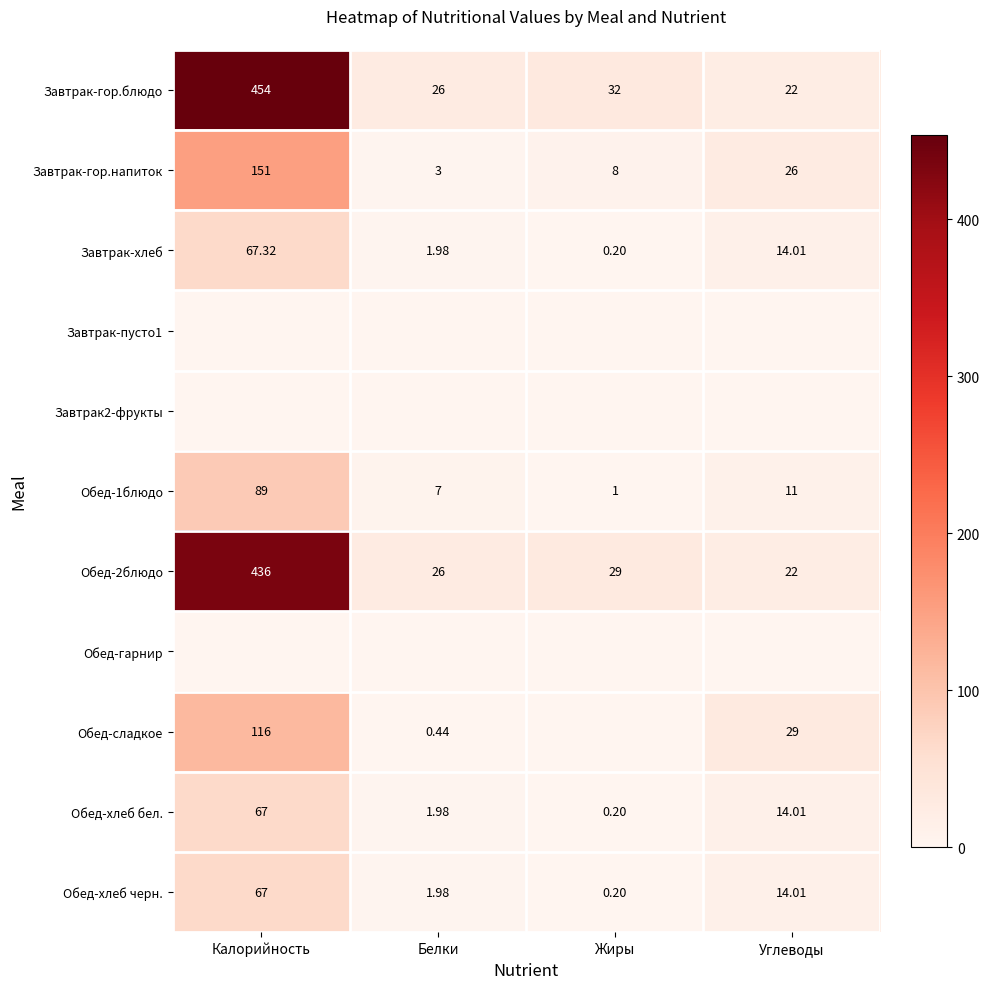

Is the value of Обед-хлеб черн. at Калорийность greater than the value of Завтрак-хлеб at Белки?

Yes